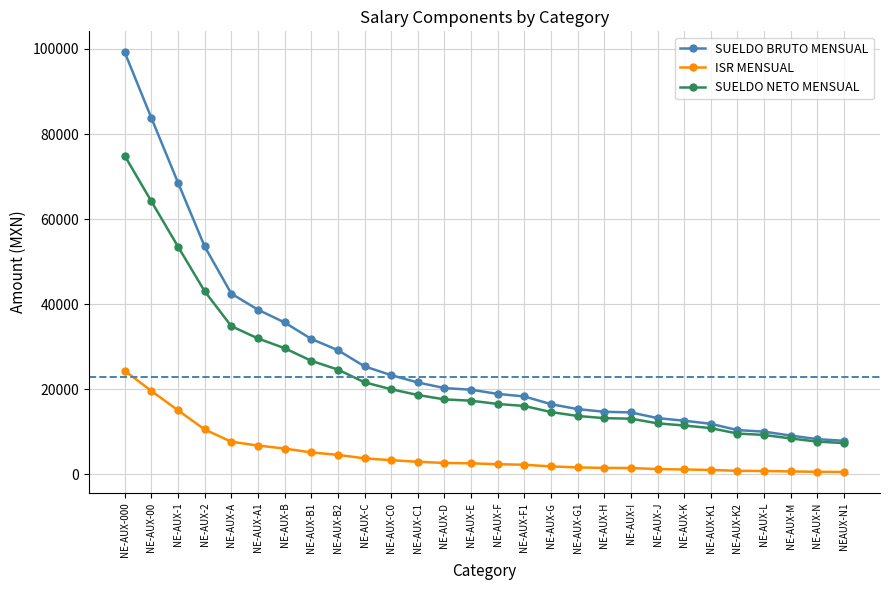

What is the sum of the SUELDO NETO MENSUAL values at NE-AUX-K and NE-AUX-2?

54499.2